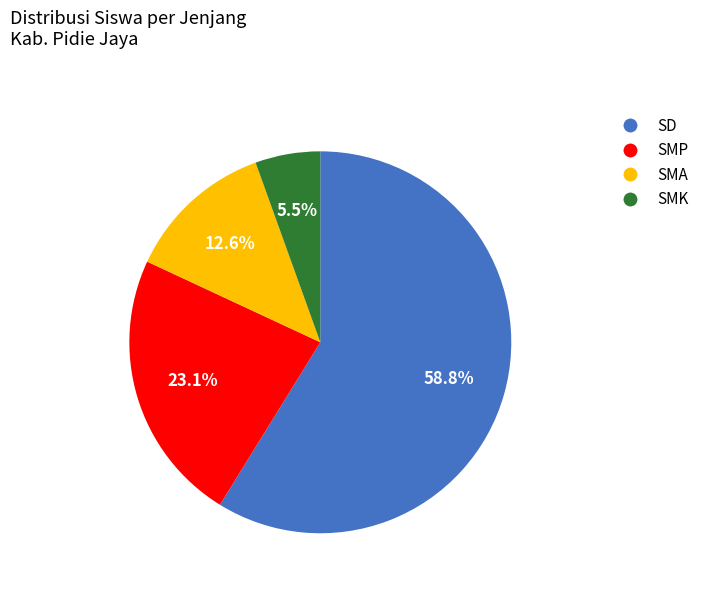

How many slices are in this pie chart?

4